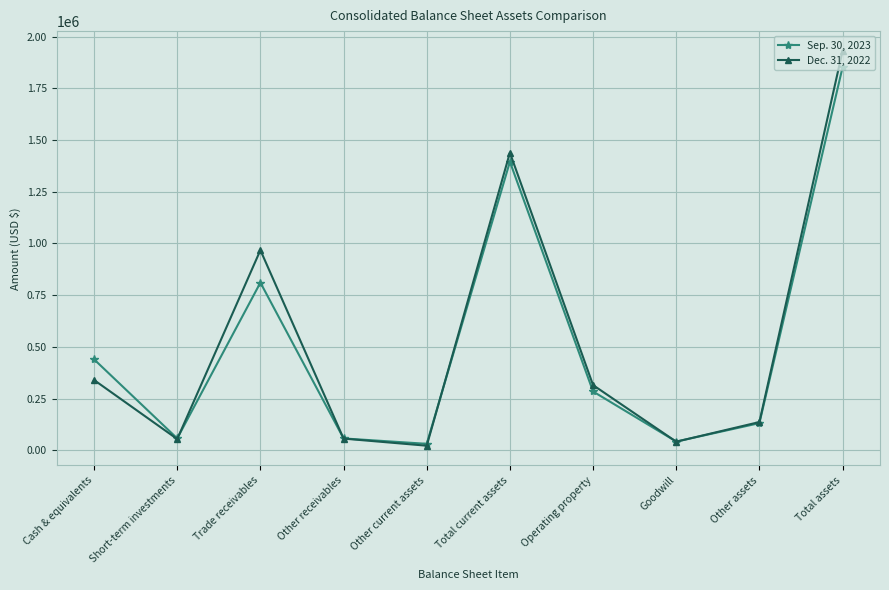

Is it true that Dec. 31, 2022 equals 21826 at Other current assets?

True